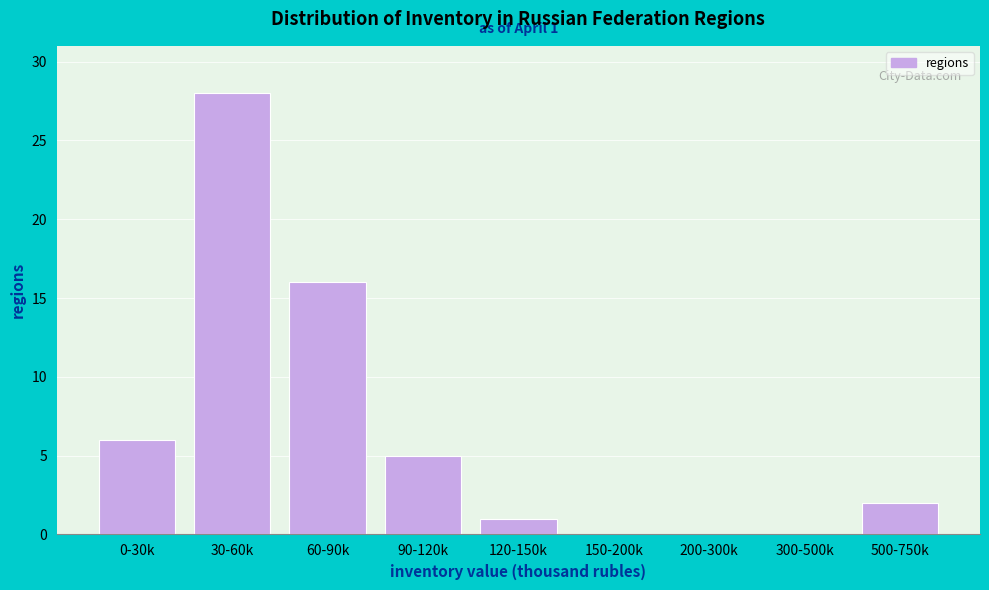

Reading left to right, what are all the values shown in this chart?

0-30k=6	30-60k=28	60-90k=16	90-120k=5	120-150k=1	150-200k=0	200-300k=0	300-500k=0	500-750k=2